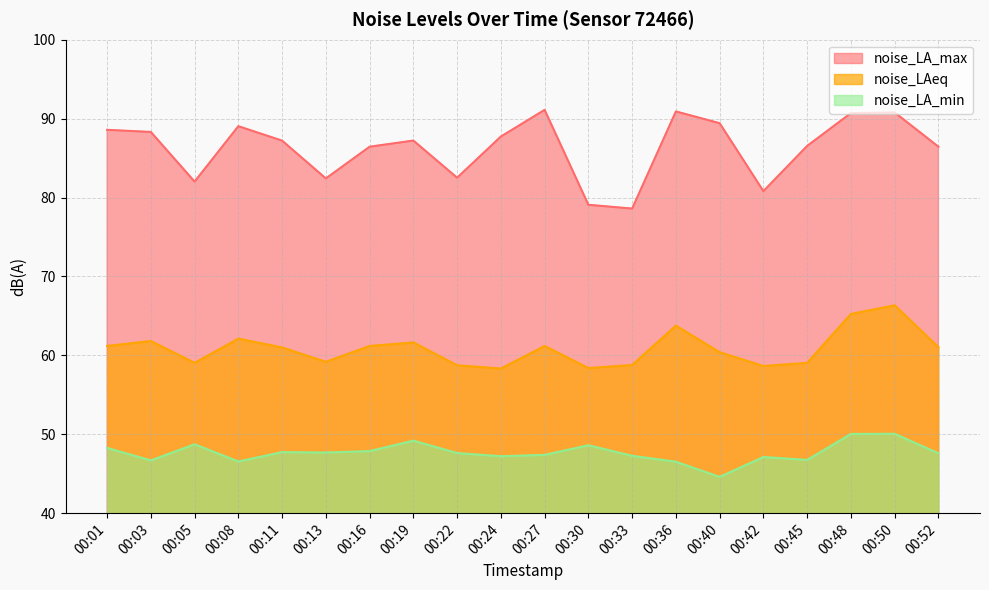

The value of noise_LAeq at 00:50 is 66.3. True or false?

True